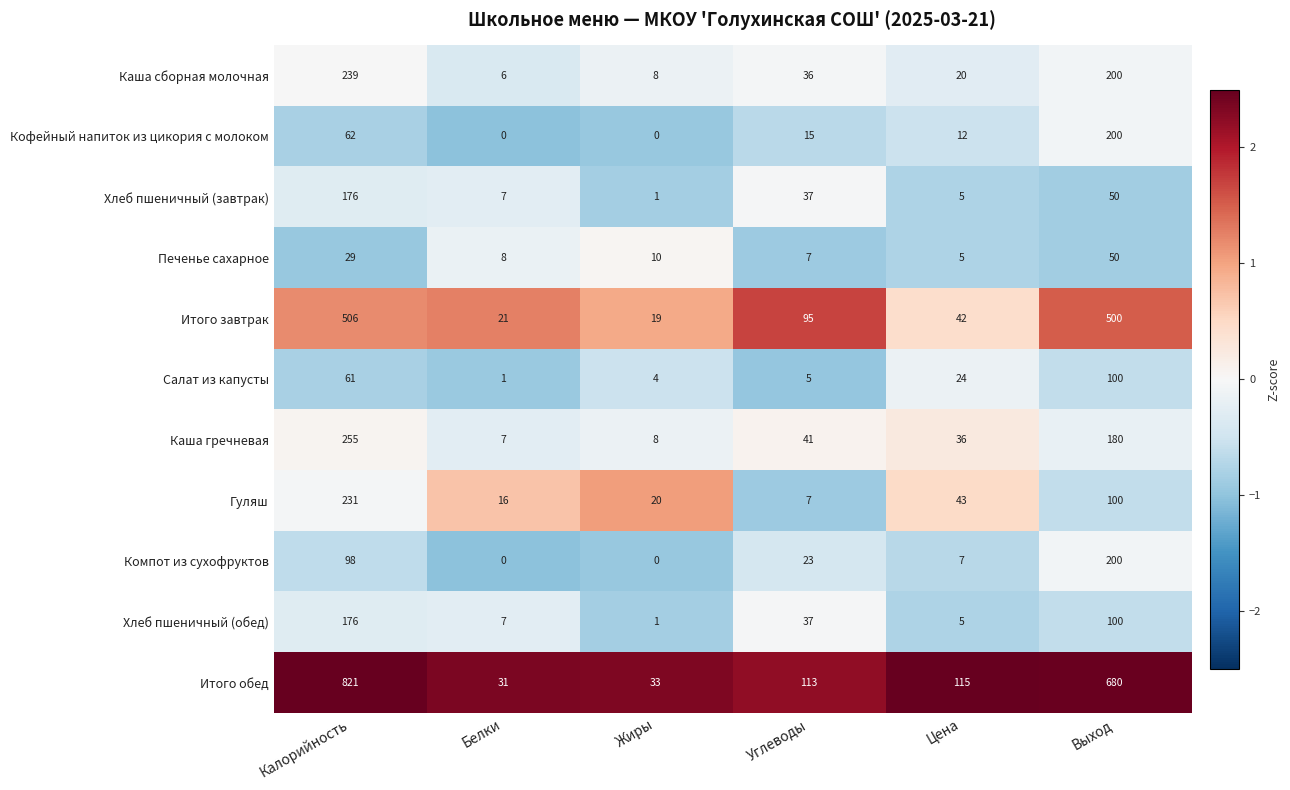

How many data points does each series have?

6